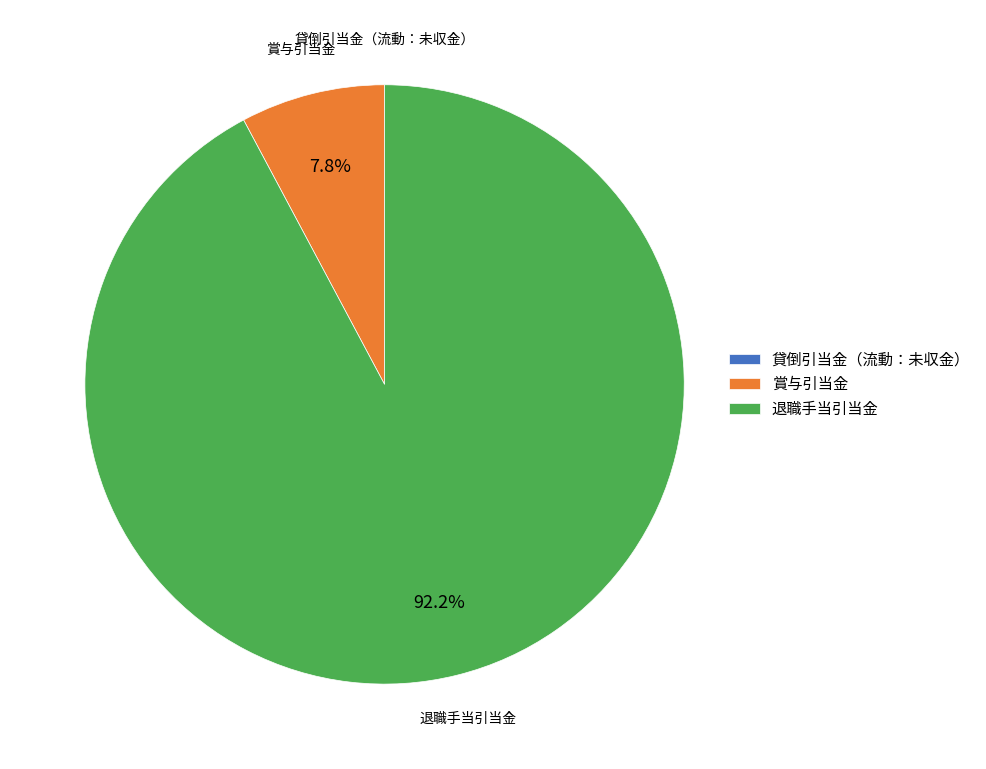

Between 退職手当引当金 and 賞与引当金, which is larger?

退職手当引当金